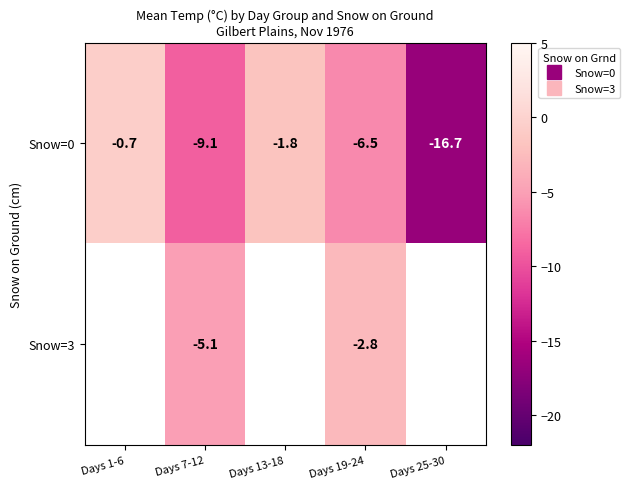

What is the sum of all Snow=0 values?

-34.8